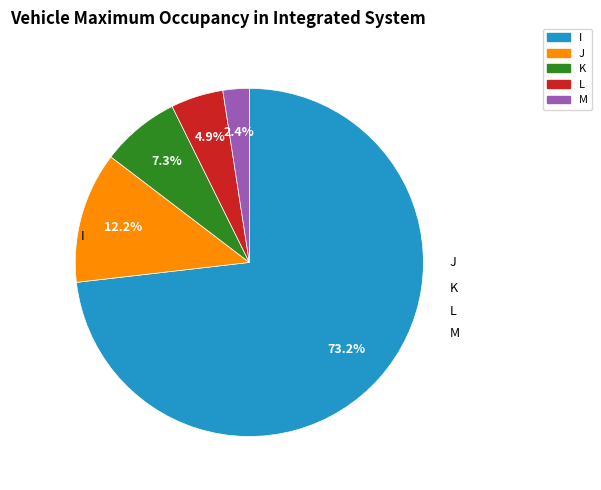

How many segments does this pie chart have?

5